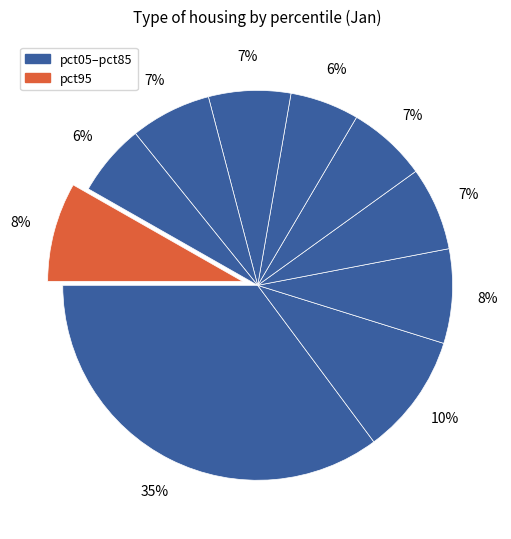

How many slices are in this pie chart?

10